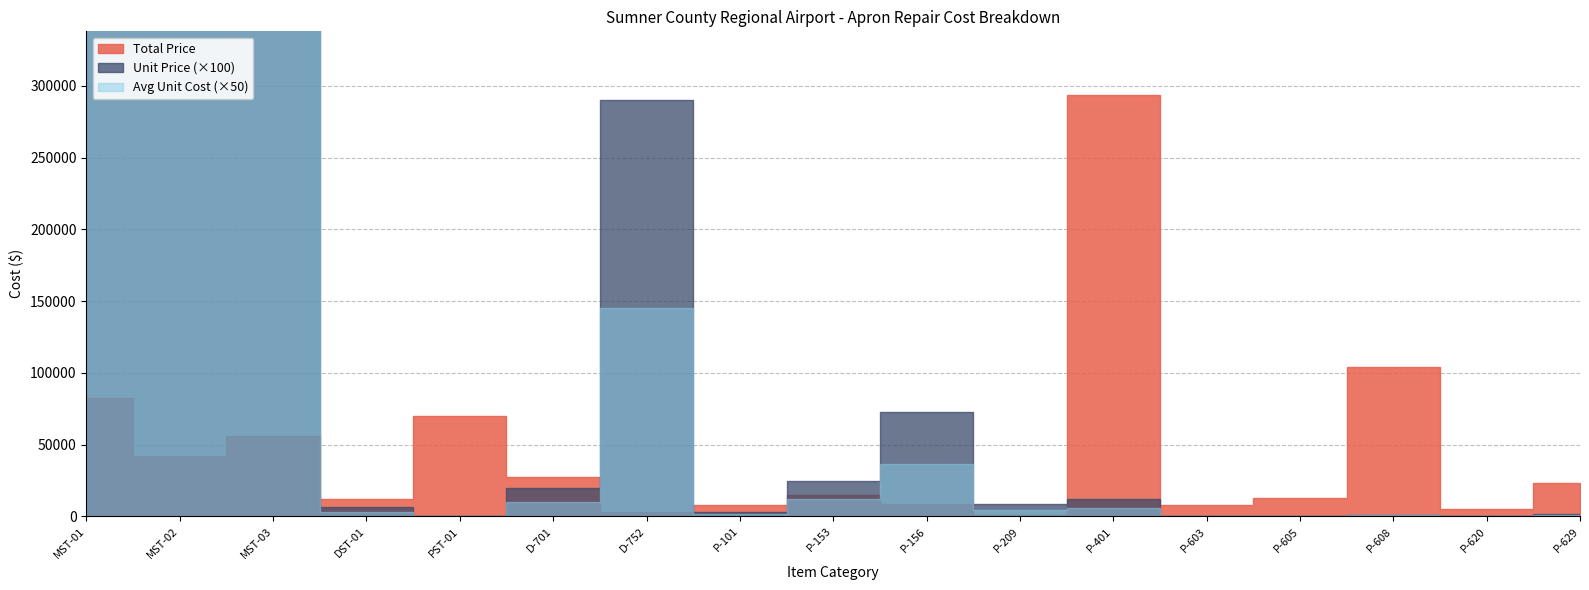

Reading left to right, transcribe all the data shown in this chart.

Total Price: MST-01=82600.0	MST-02=42000.0	MST-03=56000.0	DST-01=12212.0	PST-01=70000.0	D-701=27200.0	D-752=2900.0	P-101=7800.0	P-153=15190.0	P-156=8925.0	P-209=1190.0	P-401=294000.0	P-603=8000.0	P-605=12800.0	P-608=104000.0	P-620=5200.0	P-629=23000.0
Unit Price: MST-01=82600.0	MST-02=42000.0	MST-03=56000.0	DST-01=67.0	PST-01=3.5	D-701=200.0	D-752=2900.0	P-101=30.0	P-153=245.0	P-156=725.0	P-209=85.0	P-401=120.0	P-603=4.0	P-605=2.0	P-608=13.0	P-620=4.0	P-629=20.0
Average Unit Cost: MST-01=82600.0	MST-02=42000.0	MST-03=56000.0	DST-01=67.0	PST-01=3.5	D-701=200.0	D-752=2900.0	P-101=30.0	P-153=245.0	P-156=725.0	P-209=85.0	P-401=120.0	P-603=4.0	P-605=2.0	P-608=13.0	P-620=4.0	P-629=20.0